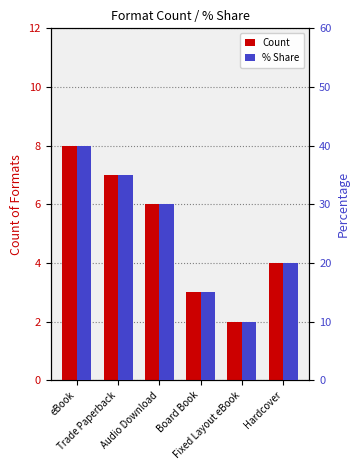

List the labels in order of % Share value, smallest first.

Fixed Layout eBook, Board Book, Hardcover, Audio Download, Trade Paperback, eBook